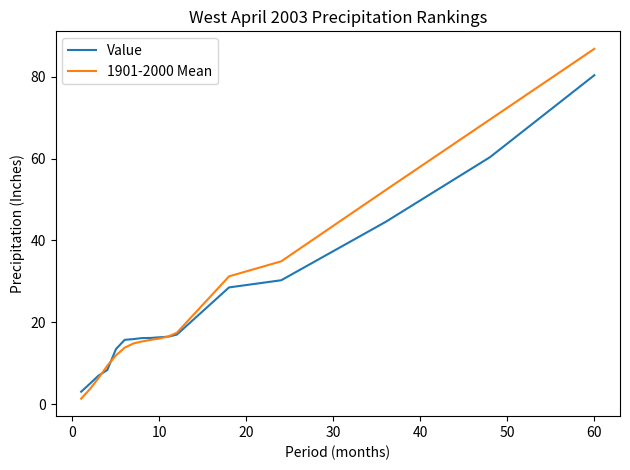

Rank the series by their maximum value, from highest to lowest.

1901-2000 Mean, Value